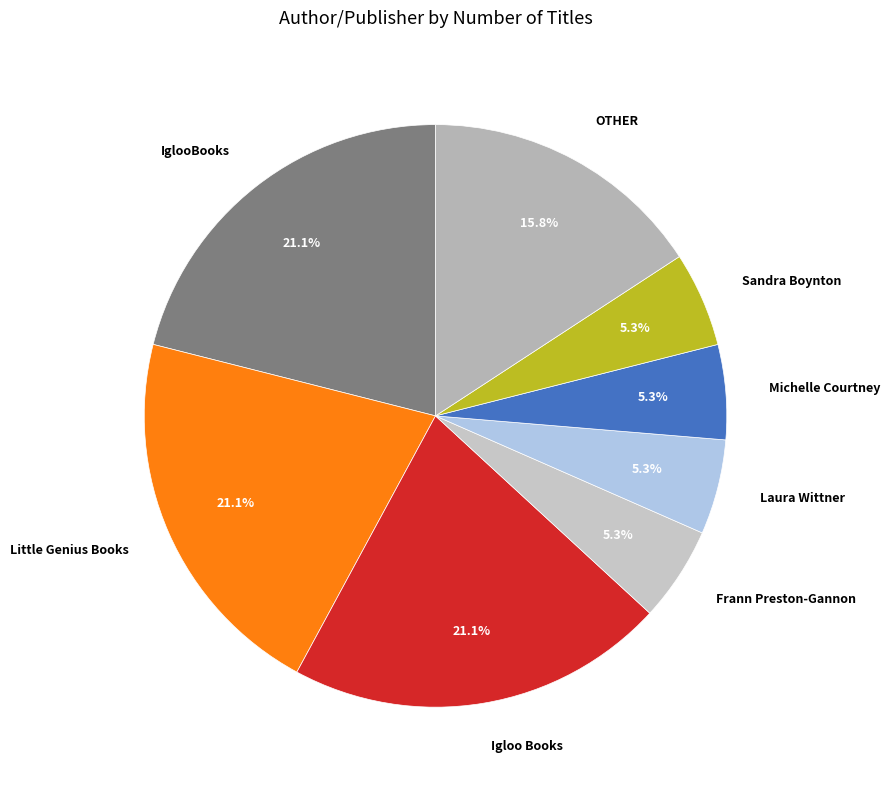

Does IglooBooks represent more than half of the total?

No